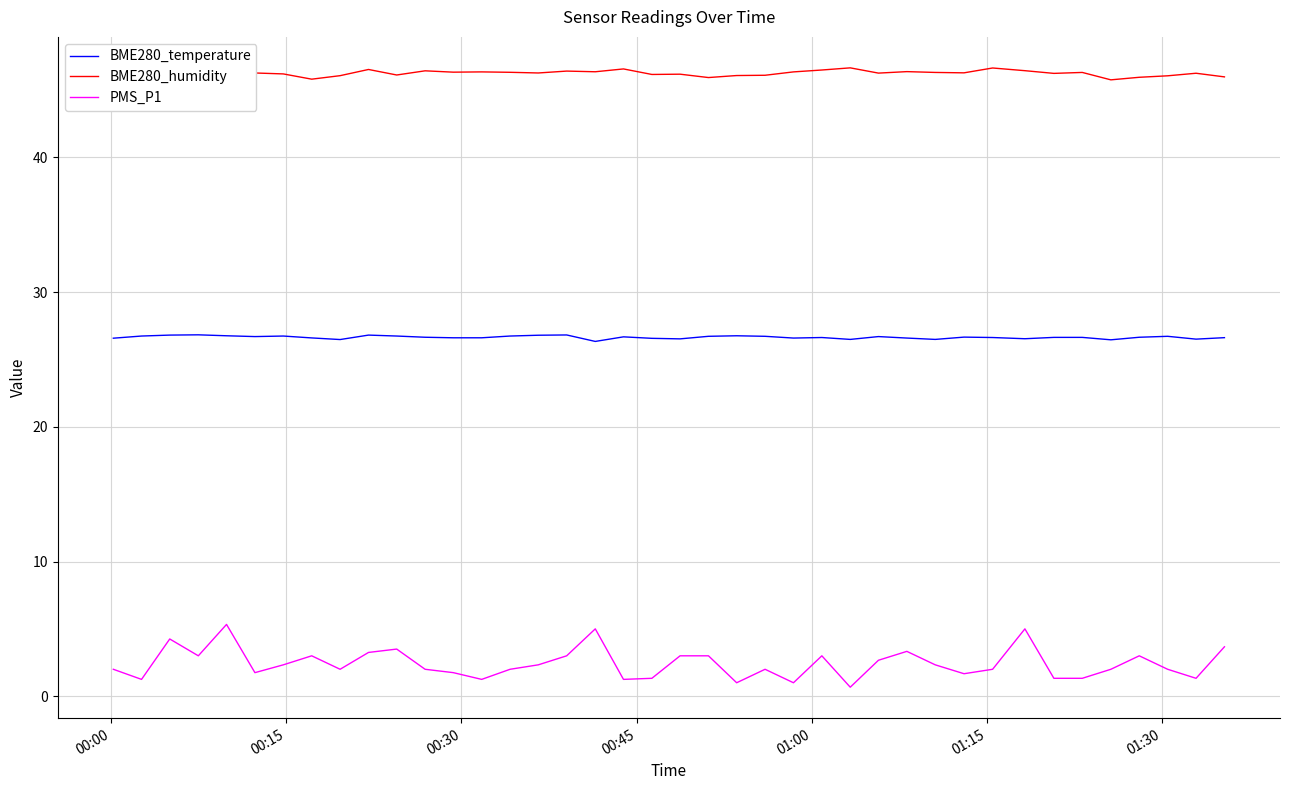

Which series has the largest total across all categories?

BME280_humidity